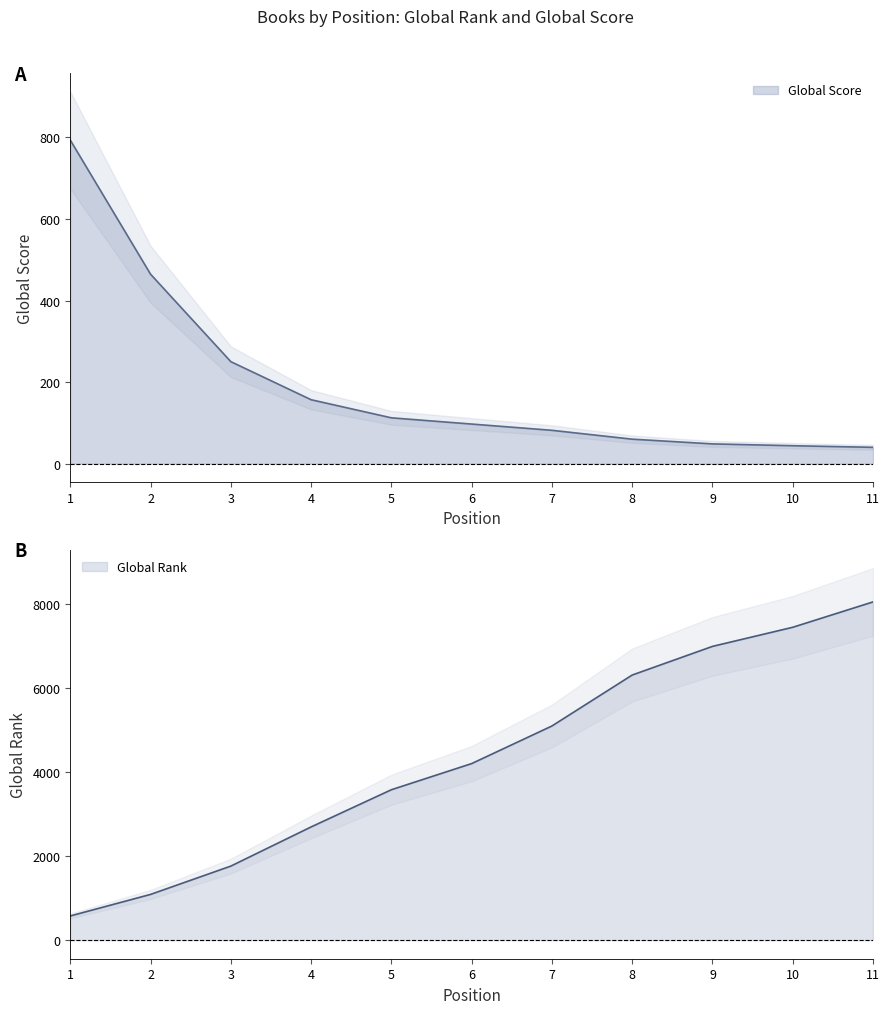

The value at 11 is 8038.2. True or false?

True